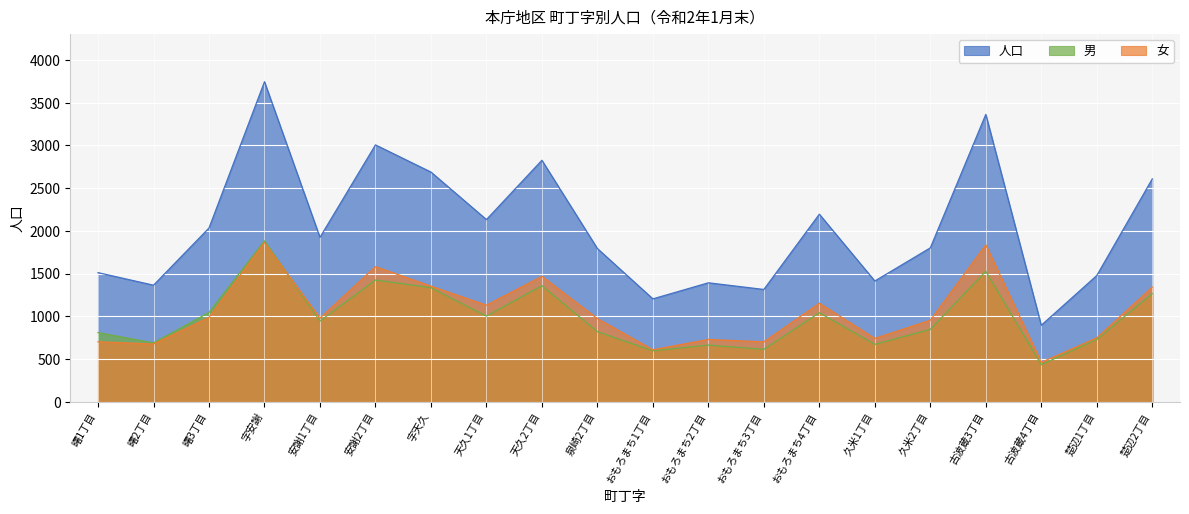

Is the value of 女 at 字安謝 greater than the value of 男 at 曙3丁目?

Yes